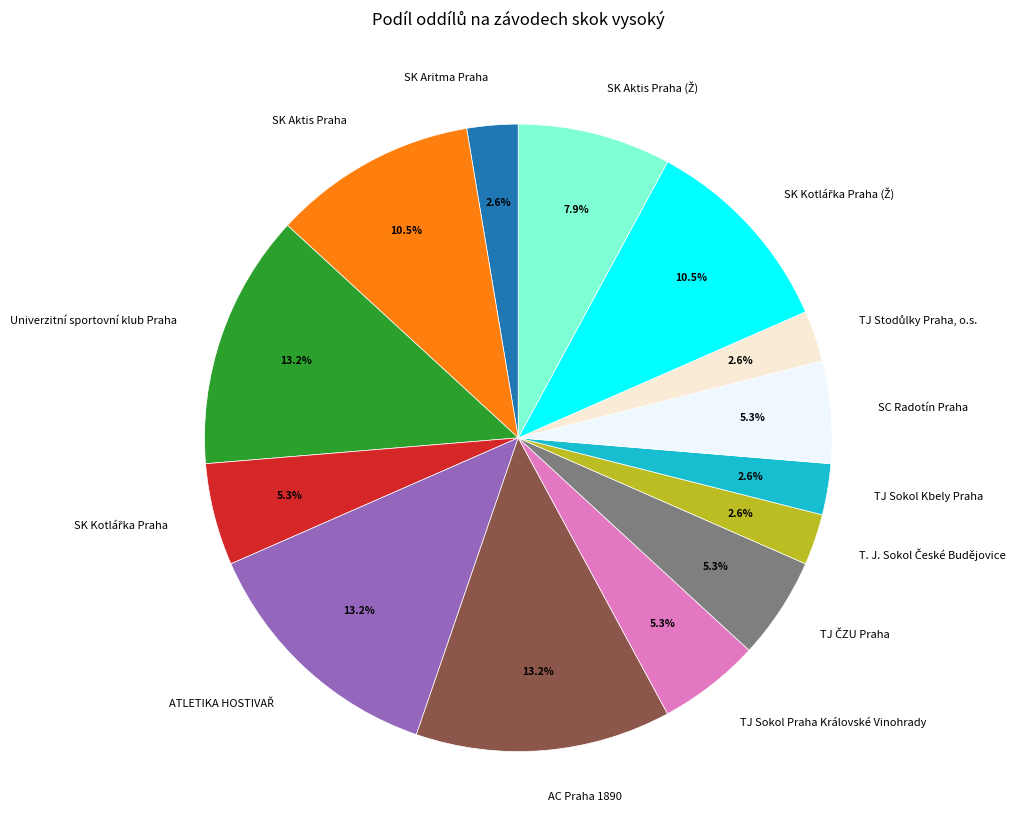

Which has a higher value, SK Aktis Praha or TJ Sokol Kbely Praha?

SK Aktis Praha